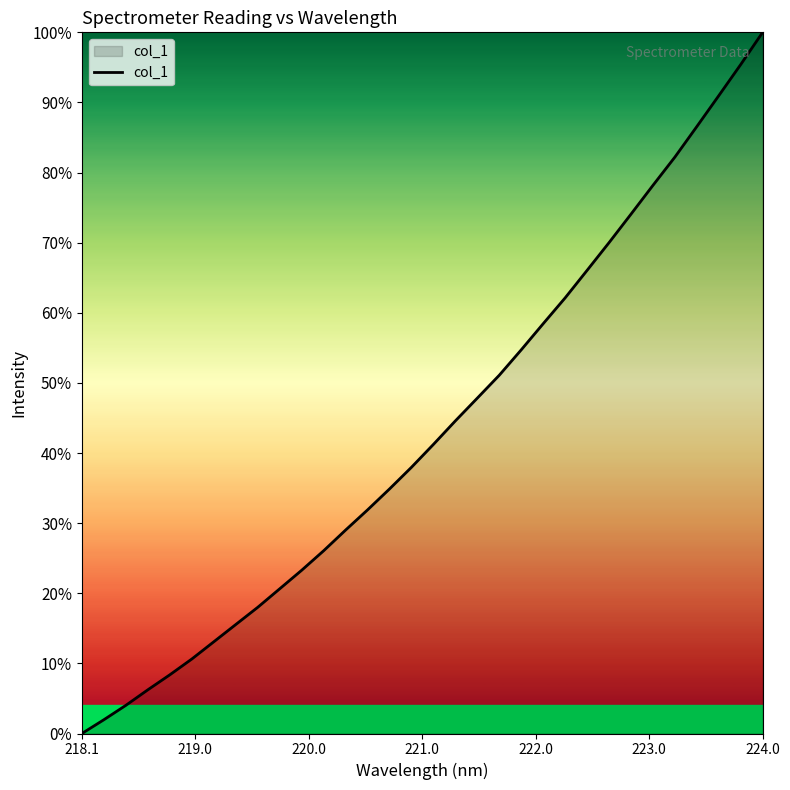

What is the label of the 4th point from the left?

221.0